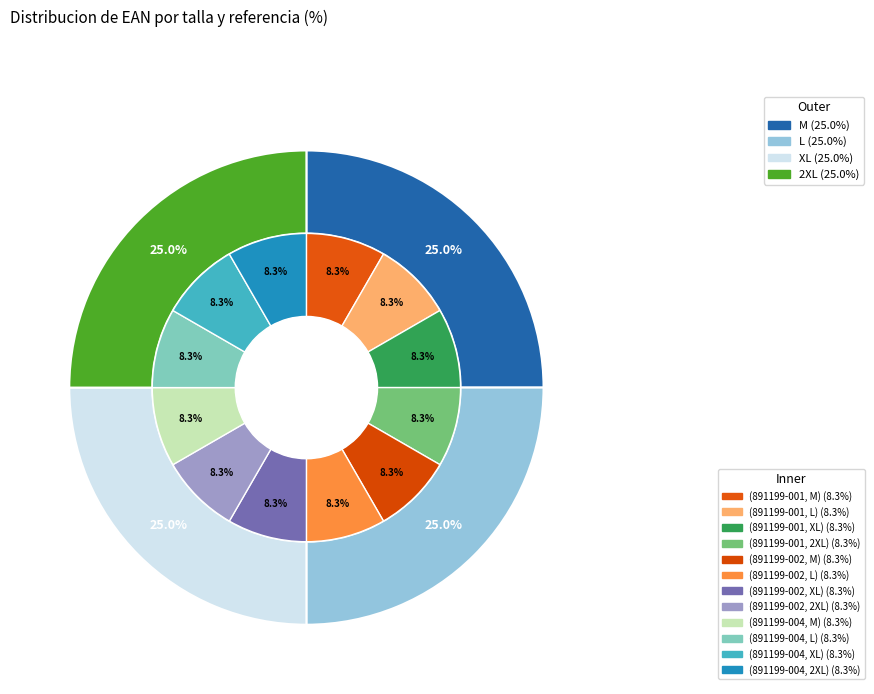

Which series has the widest spread of values?

891199-002